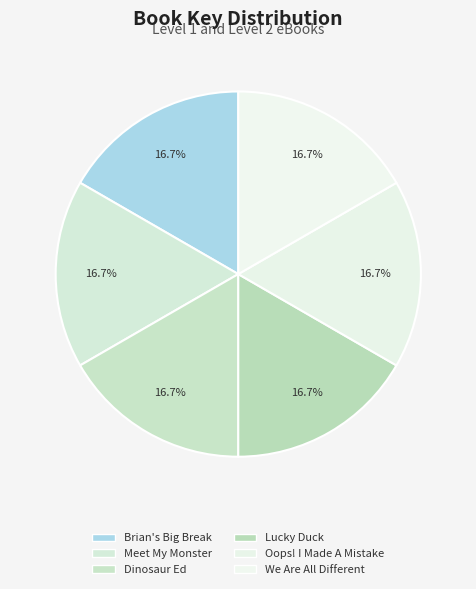

Is there any slice that represents more than half of the pie?

No